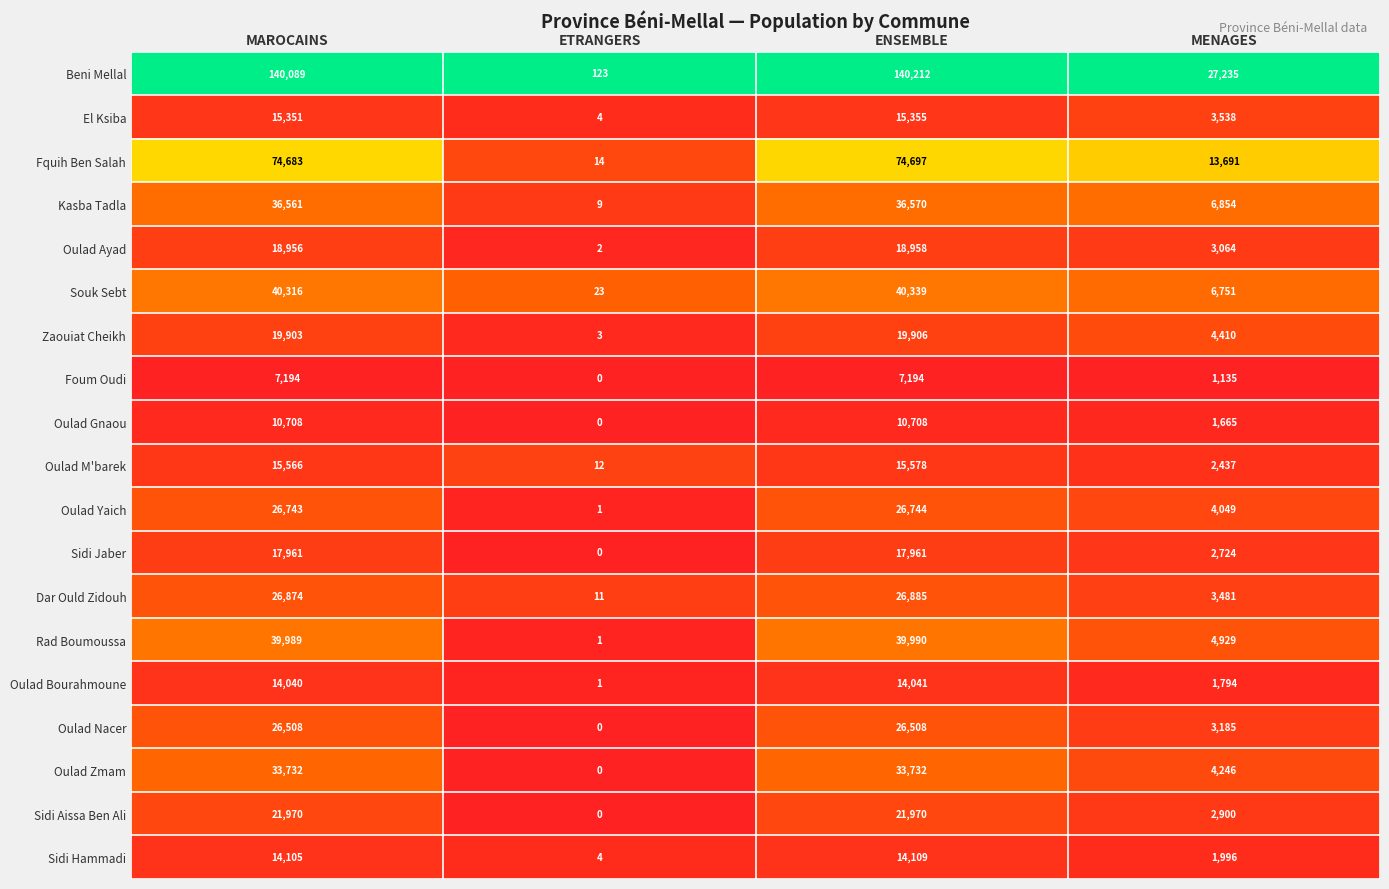

At which category is the sum across all series the highest?

ENSEMBLE